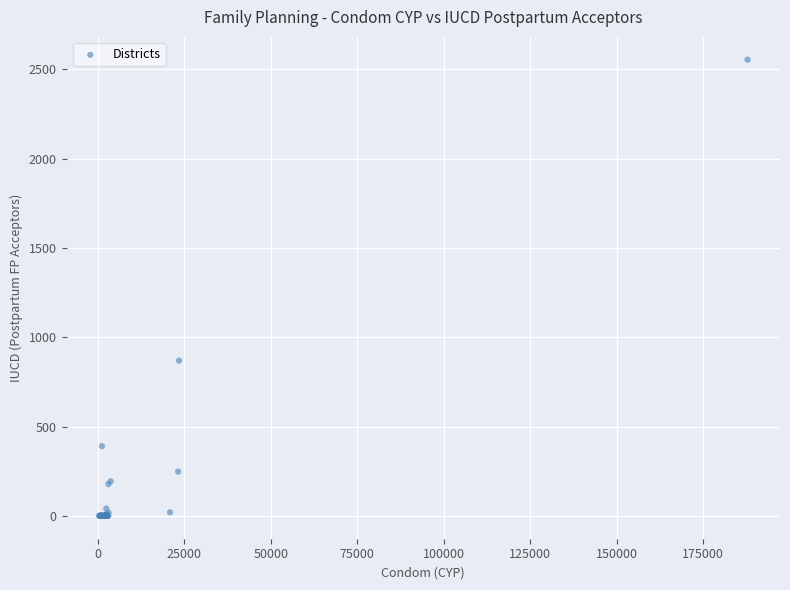

What Y value in the scatter plot is closest to 1276?

869